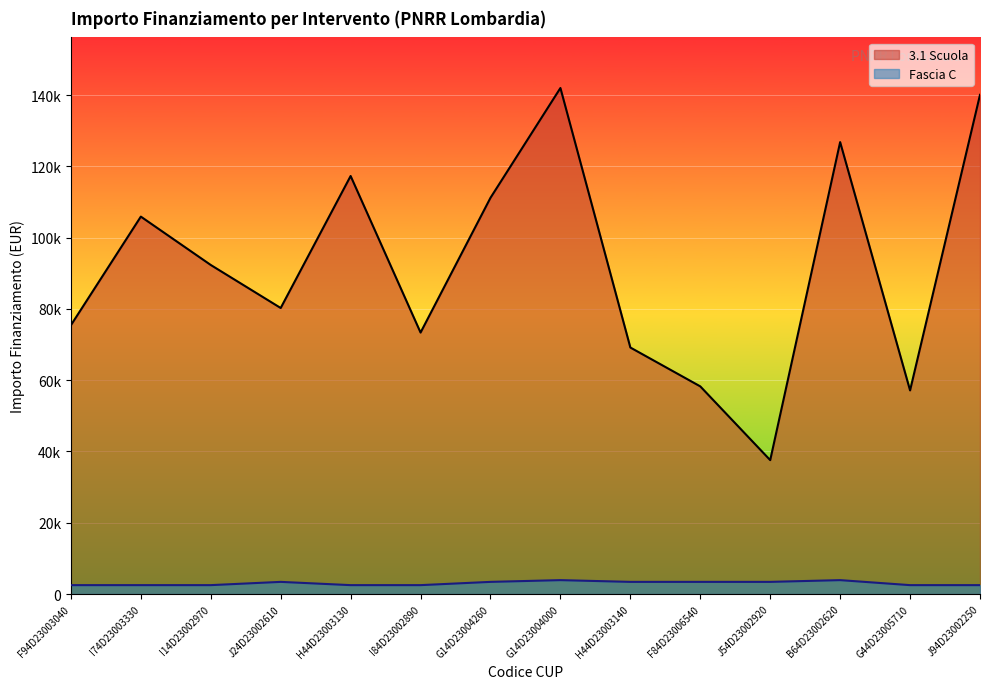

What is the difference between the 3.1 Scuola values at J54D23002920 and F94D23003040?

37864.9